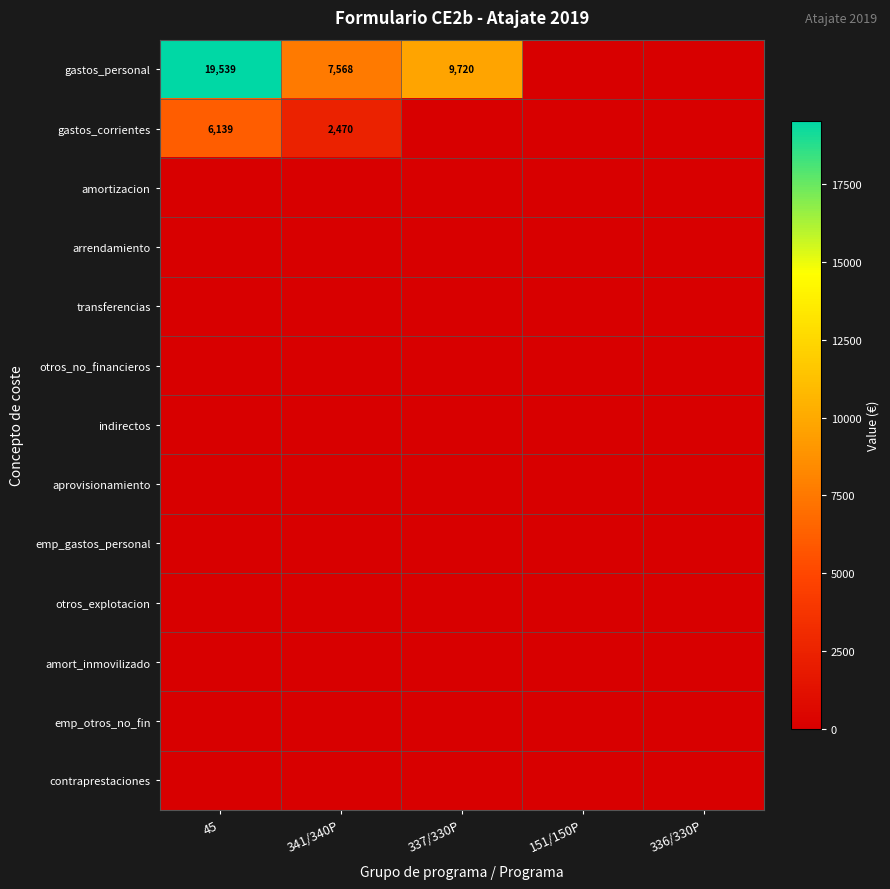

Is it true that gastos_corrientes equals 6139 at 45?

True